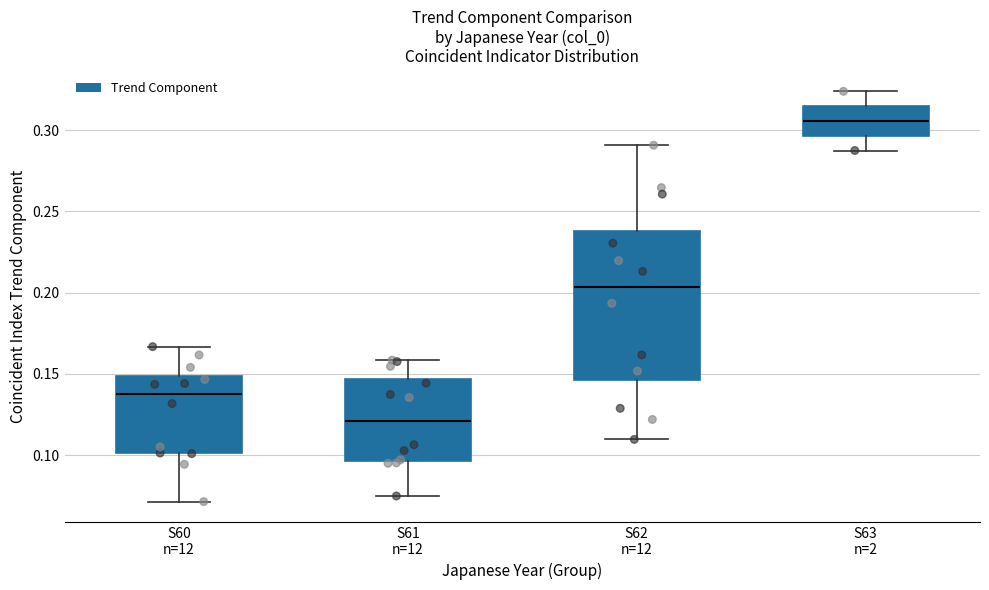

Where is the upper edge of the box for S62 n=12 on the y-axis? The values are not printed on the chart, so give them approximately, as read against the axis.

0.240